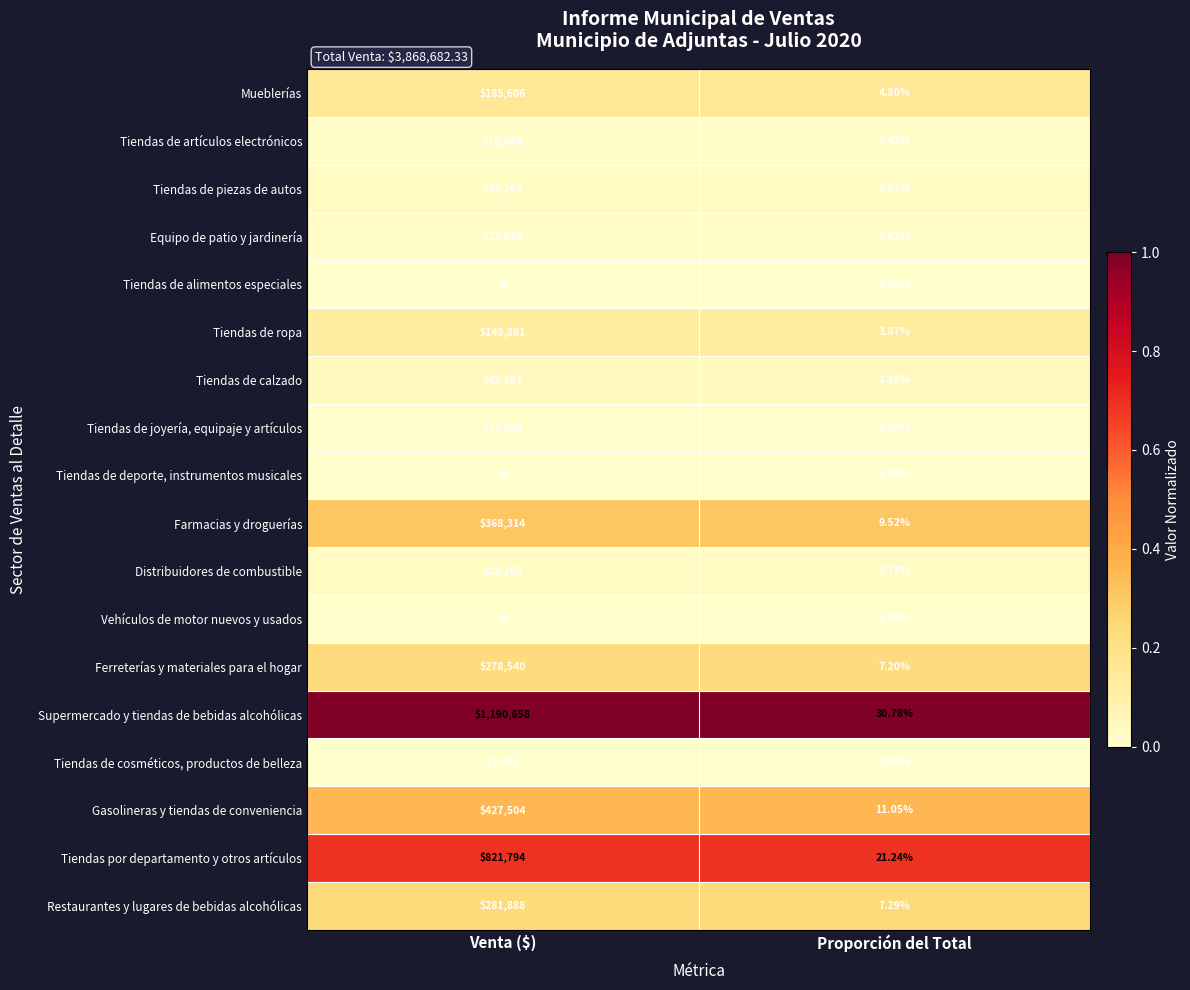

Which category has the highest value in the Distribuidores de combustible series?

Venta ($)